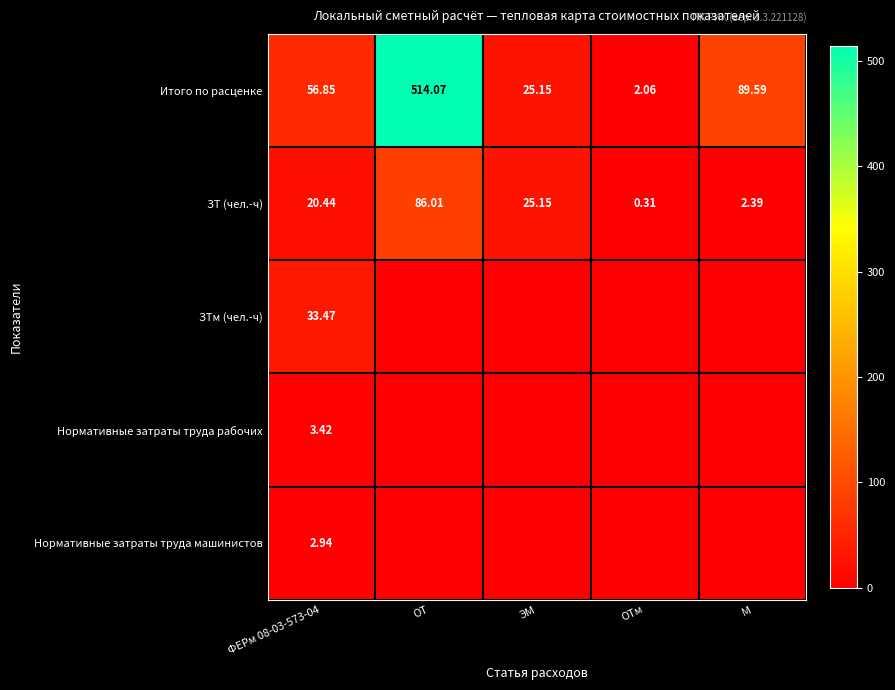

What is the sum of the Итого по расценке values at ЭМ and ФЕРм 08-03-573-04?

82.0